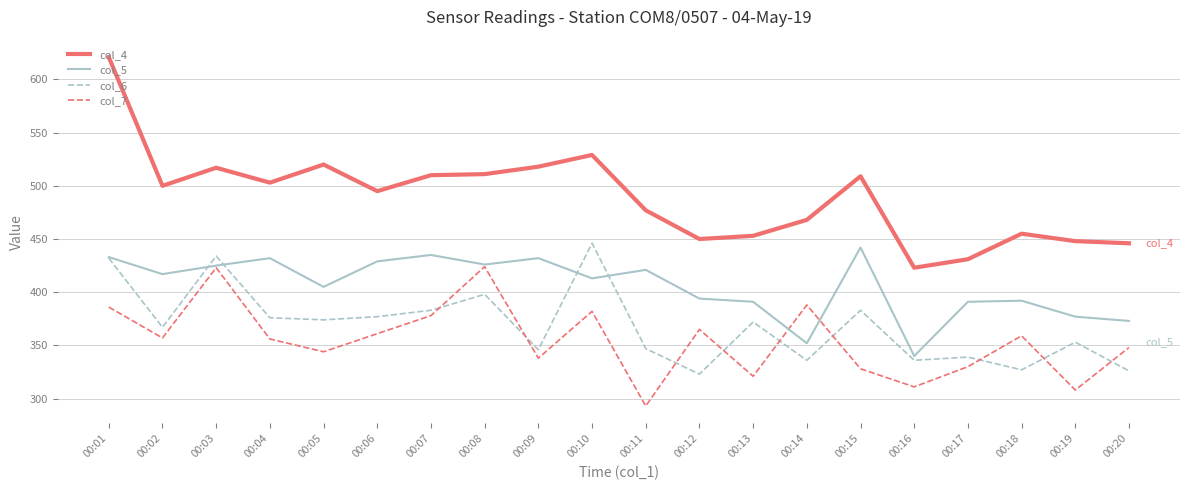

Which series has the largest total across all categories?

col_4